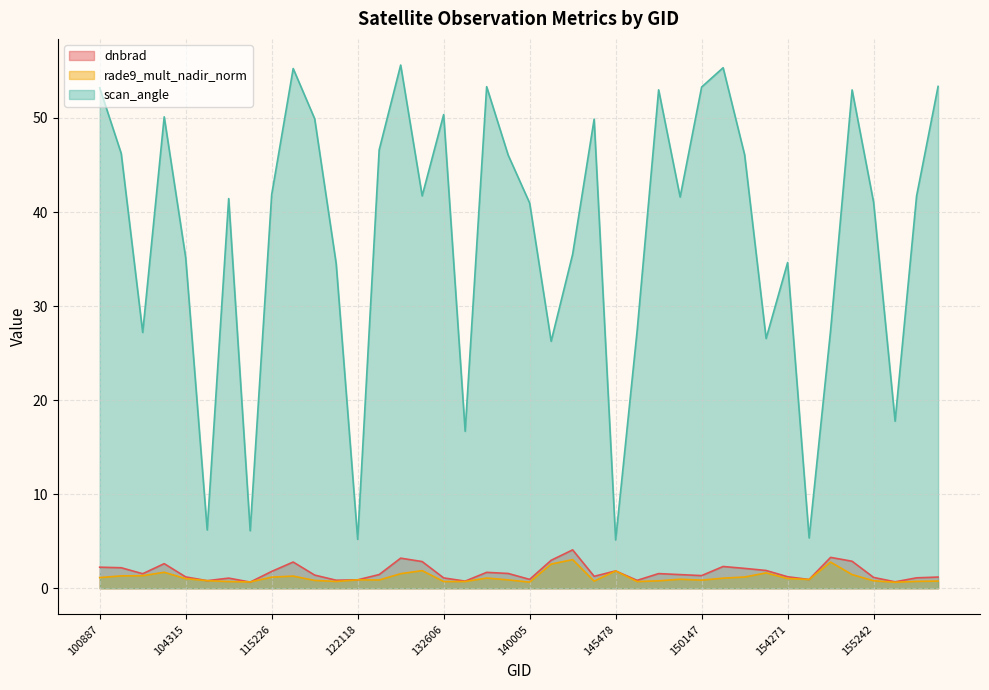

Between 154271 and 155794, which series saw the biggest shift?

scan_angle